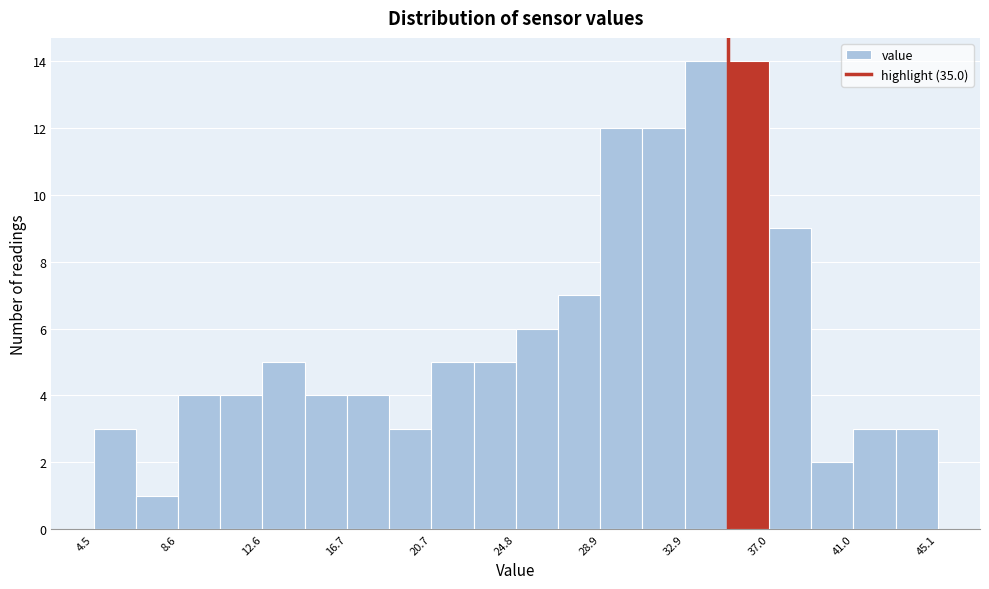

Reading left to right, list every bar in this chart as the range it spans on the x-axis followed by its height. Neither the bar edges nor the heights are printed on the chart, so give them approximately, as read against the axes.

4.5 to 6.5: 3
6.5 to 8.5: 1
8.5 to 10.5: 4
10.5 to 12.5: 4
12.5 to 14.5: 5
14.5 to 16.5: 4
16.5 to 18.5: 4
18.5 to 20.5: 3
20.5 to 23.0: 5
23.0 to 25.0: 5
25.0 to 27.0: 6
27.0 to 29.0: 7
29.0 to 31.0: 12
31.0 to 33.0: 12
33.0 to 35.0: 14
35.0 to 37.0: 14
37.0 to 39.0: 9
39.0 to 41.0: 2
41.0 to 43.0: 3
43.0 to 45.0: 3